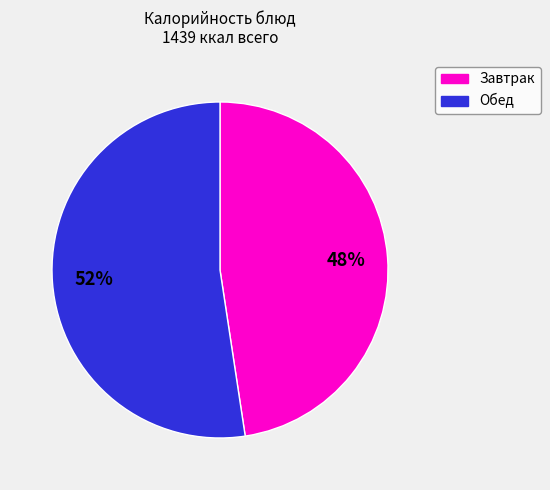

Is there a majority slice in this chart?

Yes